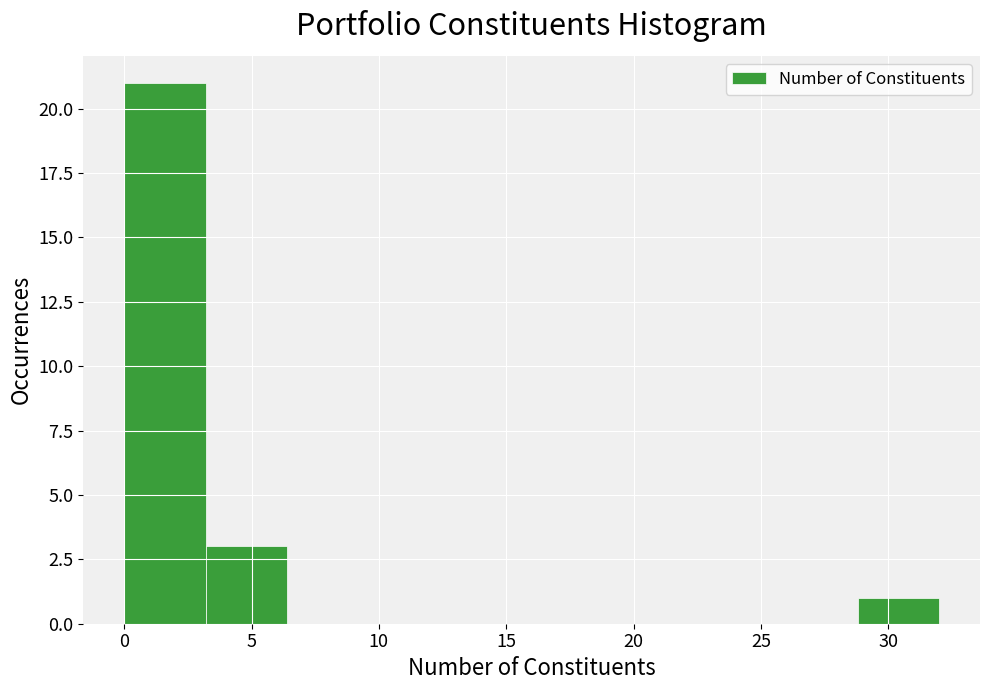

What is the height of the bar covering 0.0 to 3.2 on the x-axis? Neither the bar edges nor the heights are printed on the chart, so give them approximately, as read against the axes.

21